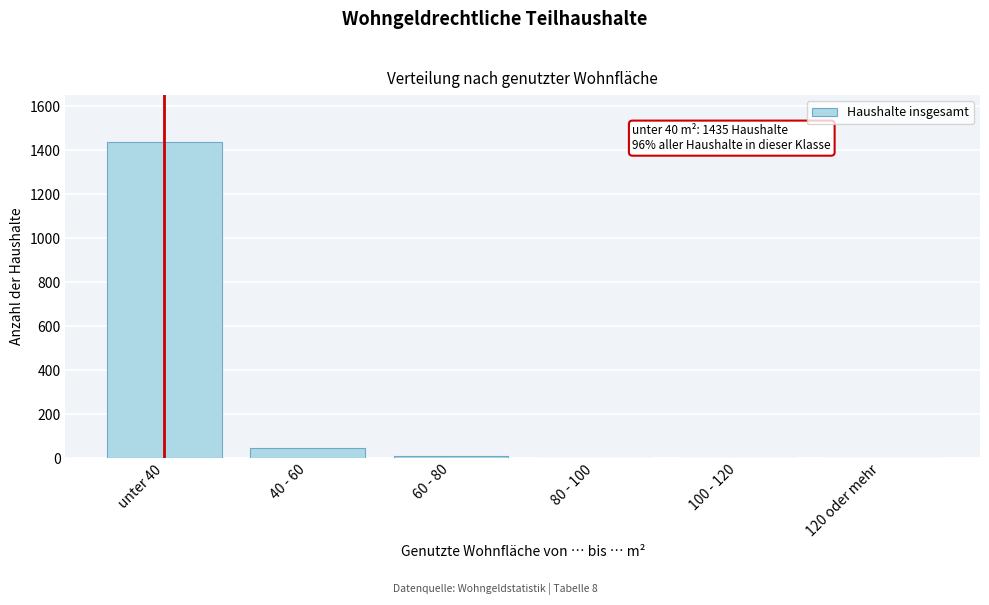

Reading left to right, transcribe all the data shown in this chart.

unter 40=1435	40 - 60=45	60 - 80=10	80 - 100=0	100 - 120=0	120 oder mehr=0